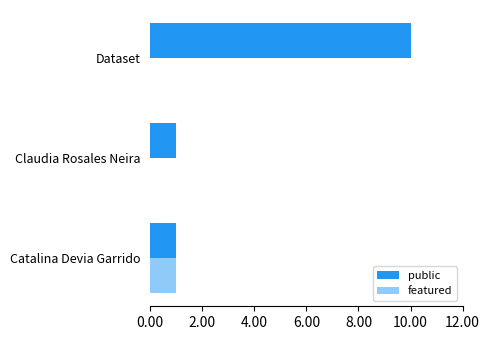

Which series has the largest total across all categories?

public